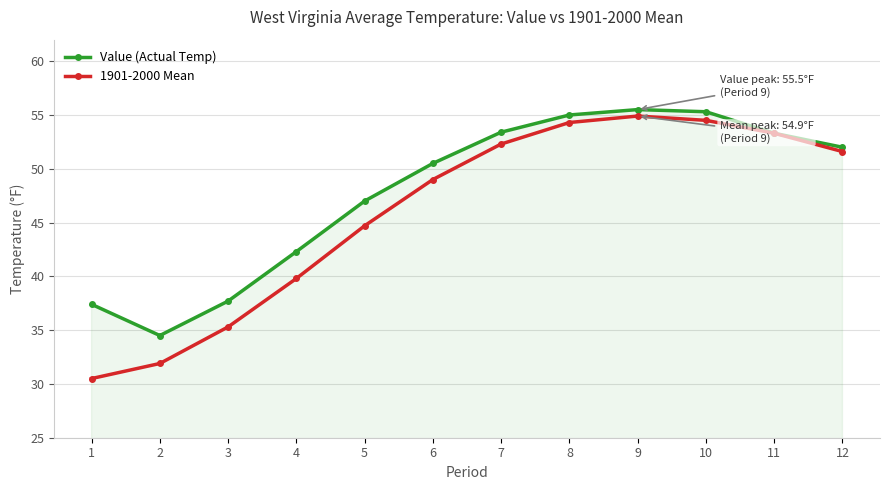

At which label is Value (Actual Temp) closest to 45?

5